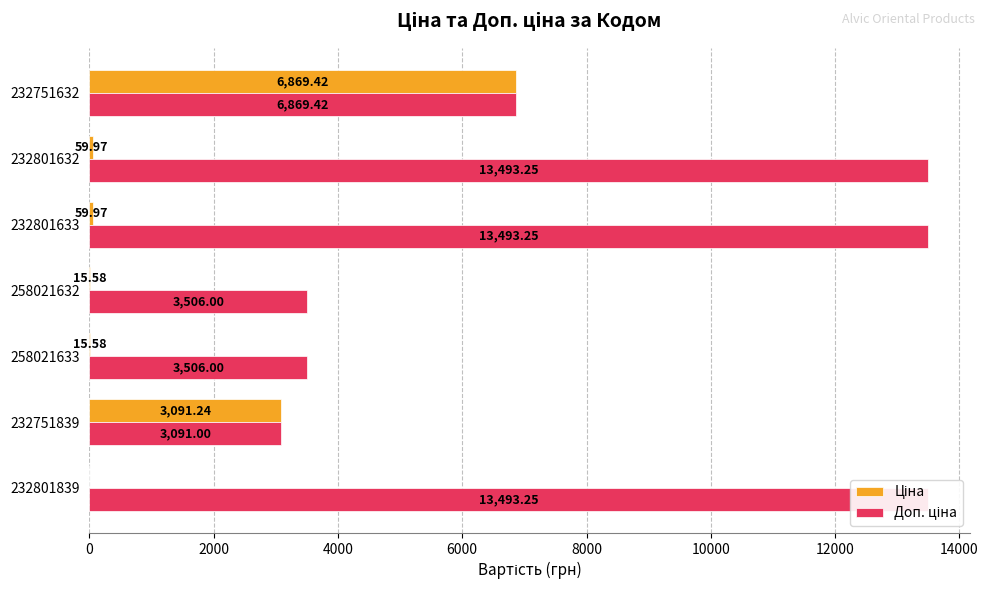

How many series are shown in this chart?

2